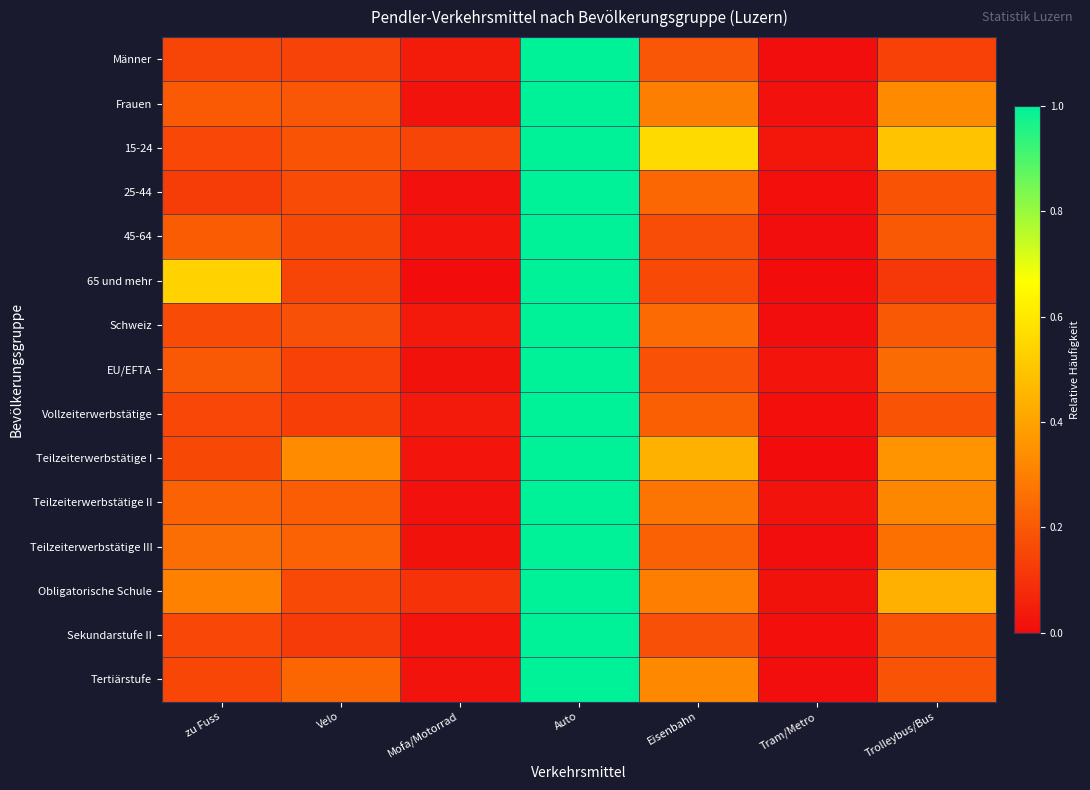

At how many categories does at least one series exceed 0?

7